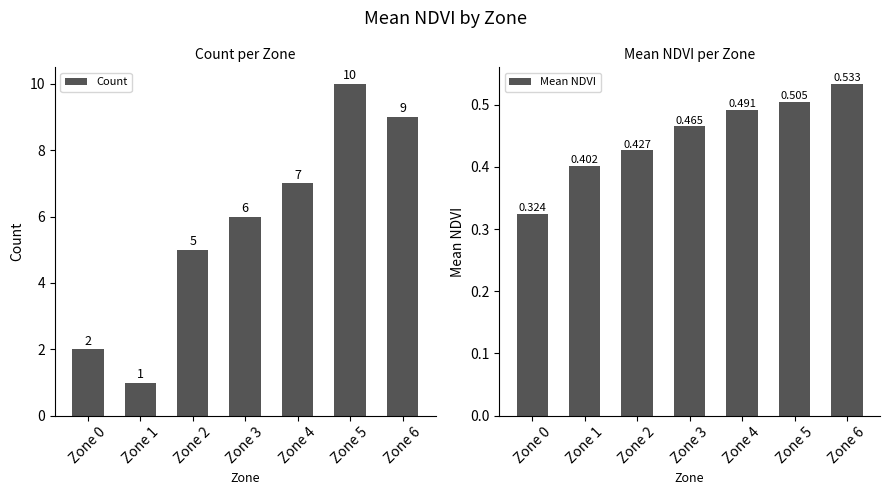

Which series has the widest spread of values?

Count